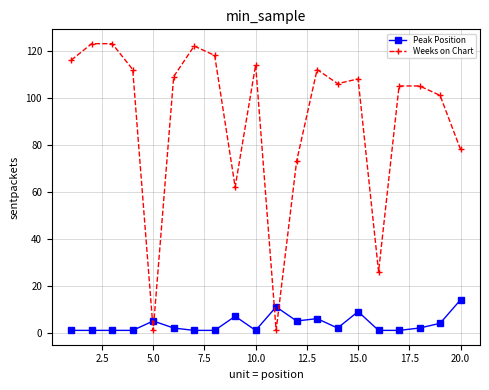

After their last crossing, which series has the higher values: Weeks on Chart or Peak Position?

Weeks on Chart